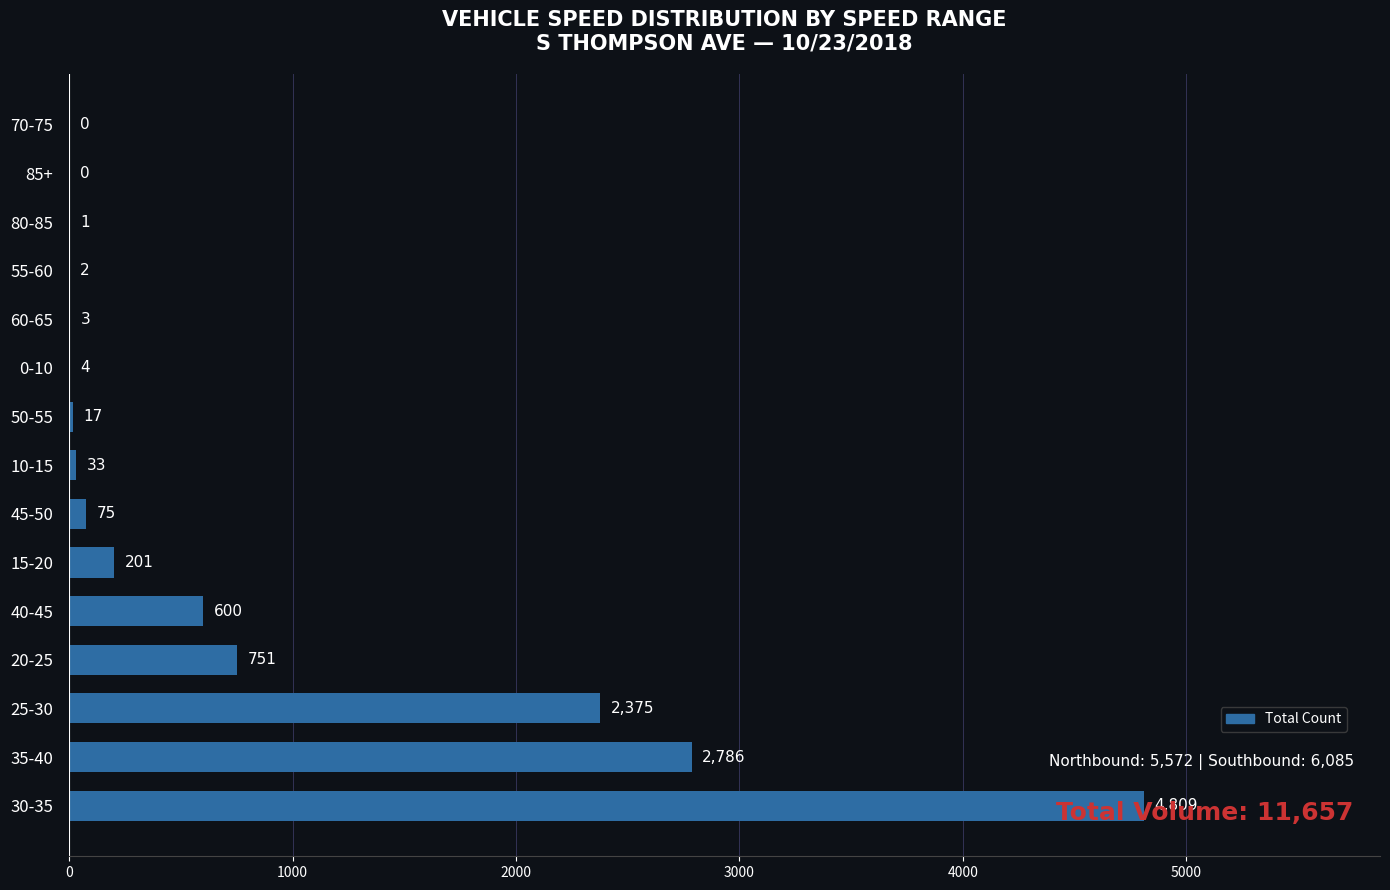

Is it true that the value at 35-40 is 4384?

False